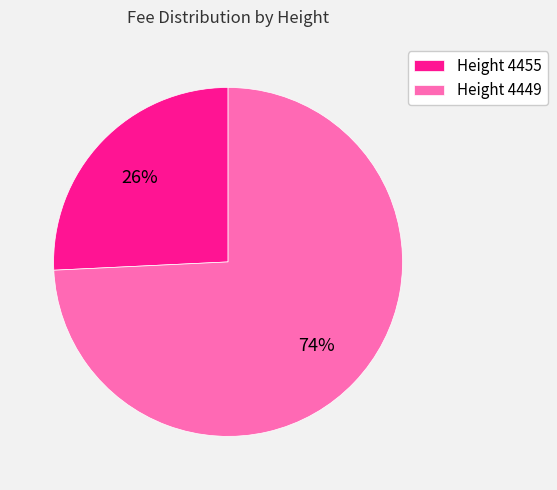

Rank the categories by value from highest to lowest.

Height 4449, Height 4455